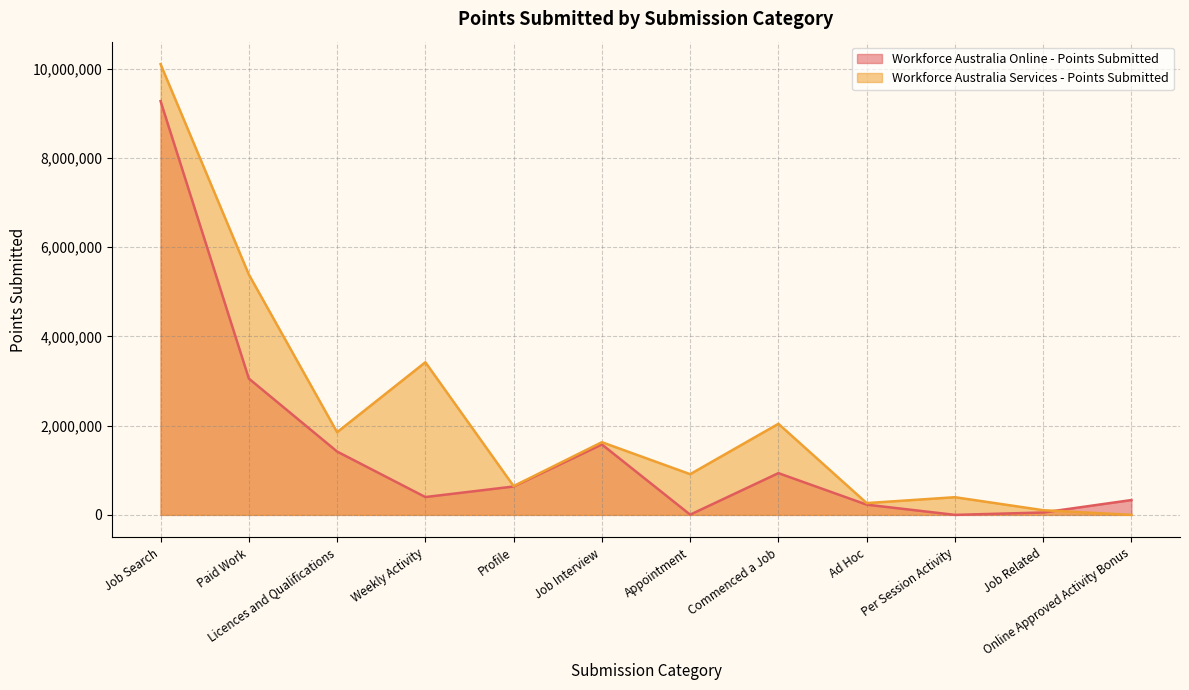

True or false: Workforce Australia Online - Points Submitted and Workforce Australia Services - Points Submitted cross at least once.

True